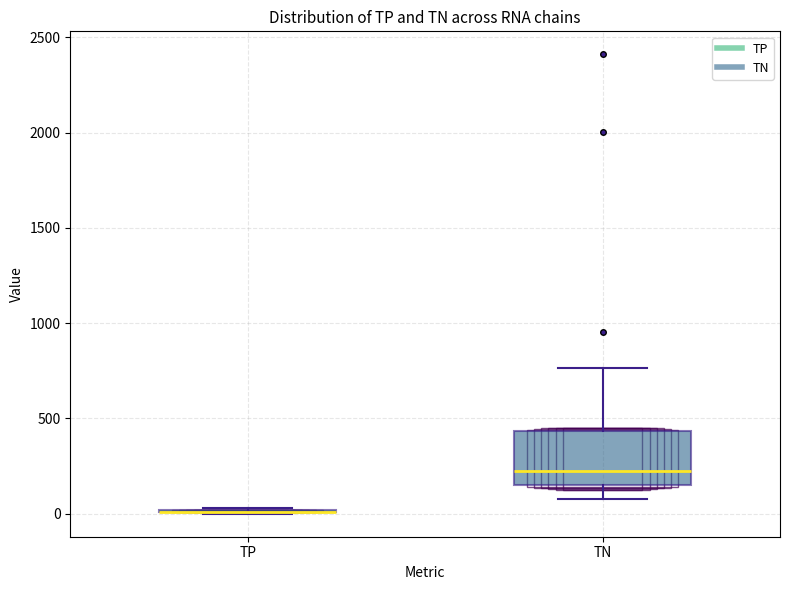

Comparing the boxes themselves (not the whiskers), which one is the tallest?

TN